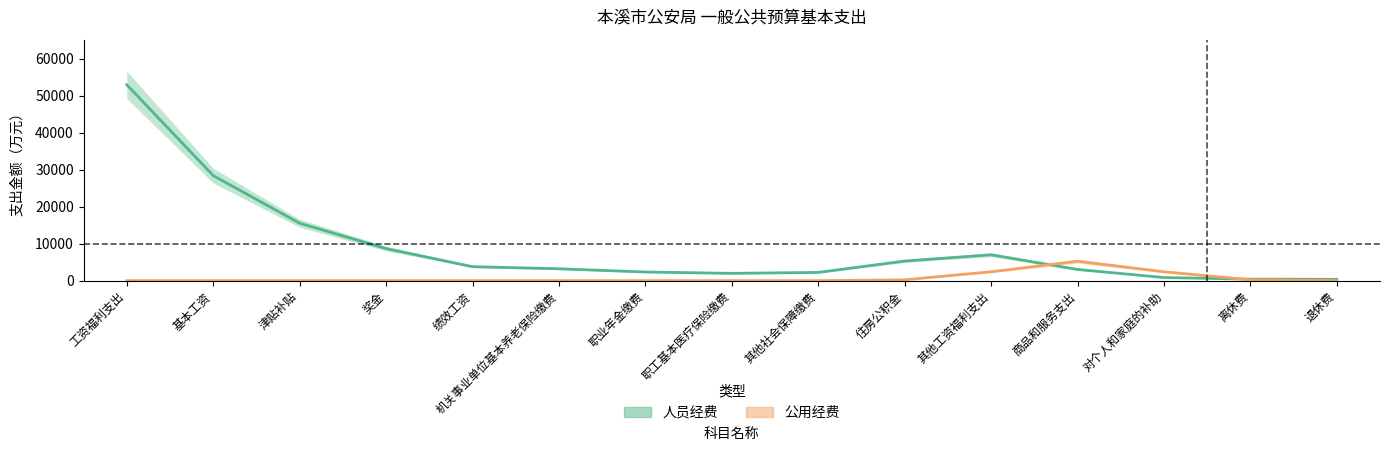

Rank the series at 津贴补贴 from highest to lowest value.

人员经费, 公用经费